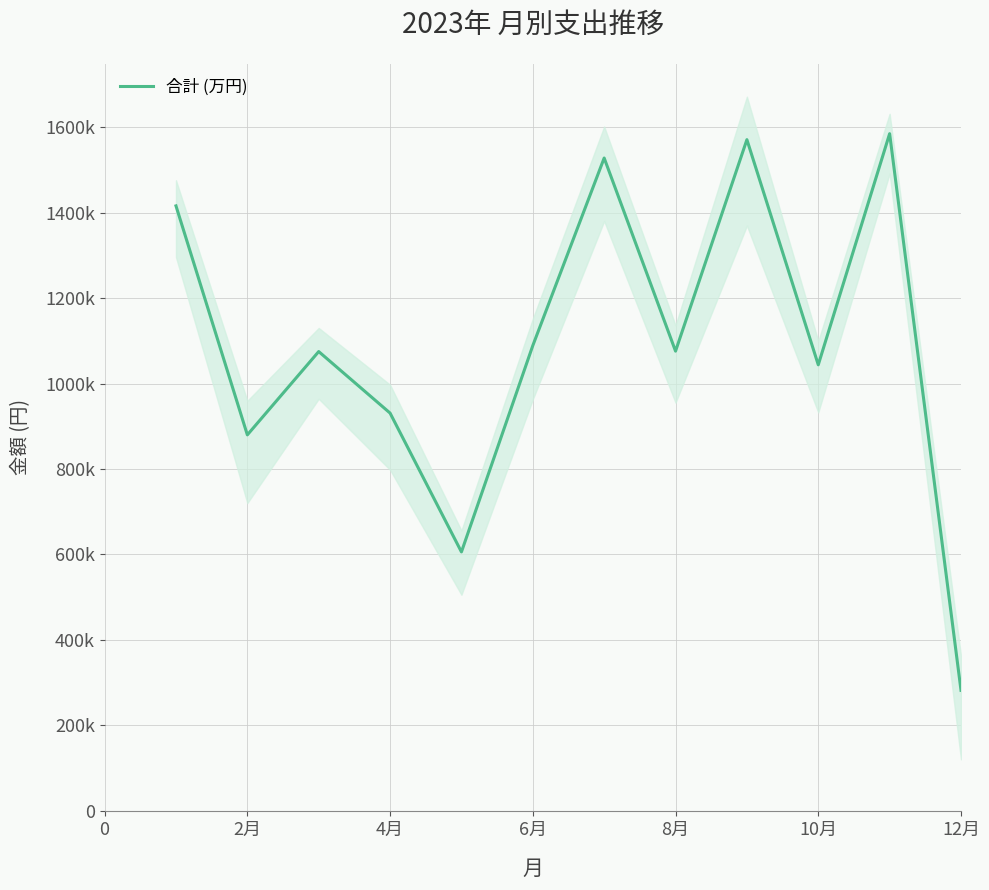

What is the difference between the maximum and minimum values?

130.3